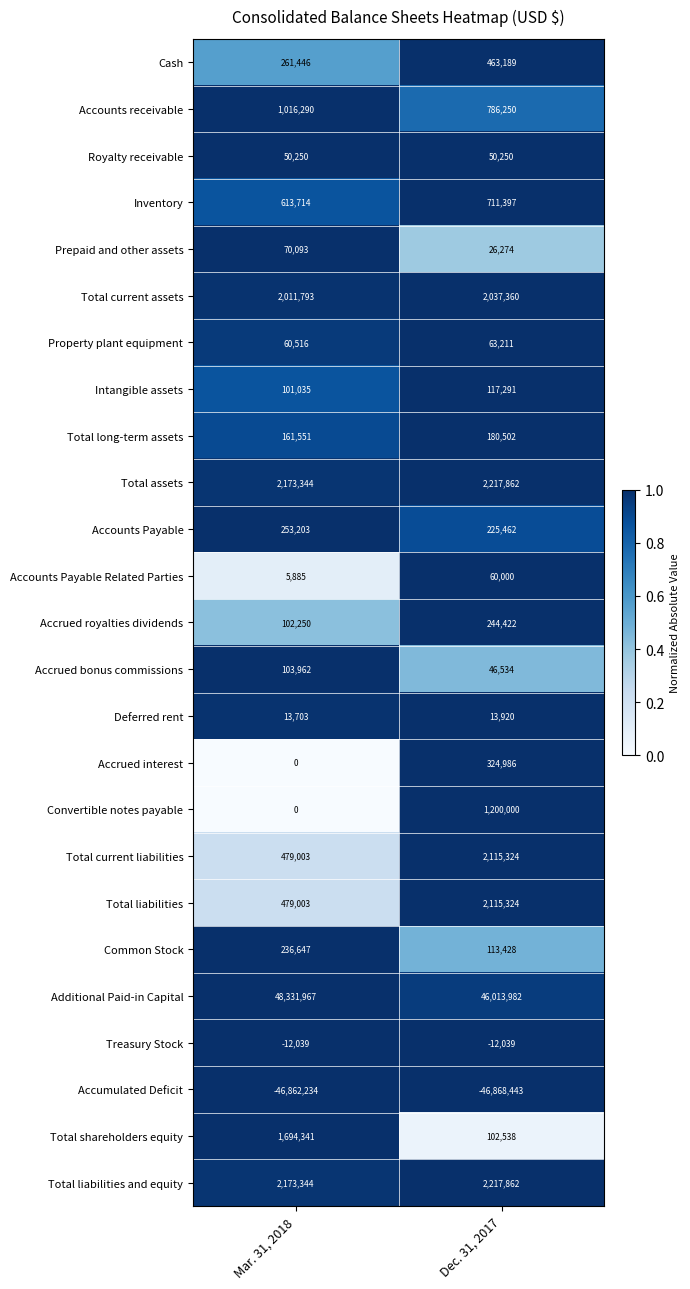

What is the difference between the Total assets values at Mar. 31, 2018 and Dec. 31, 2017?

44518